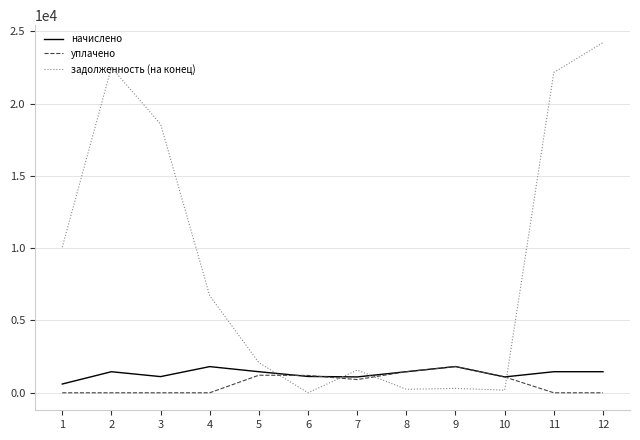

Does the chart have visible grid lines?

Yes